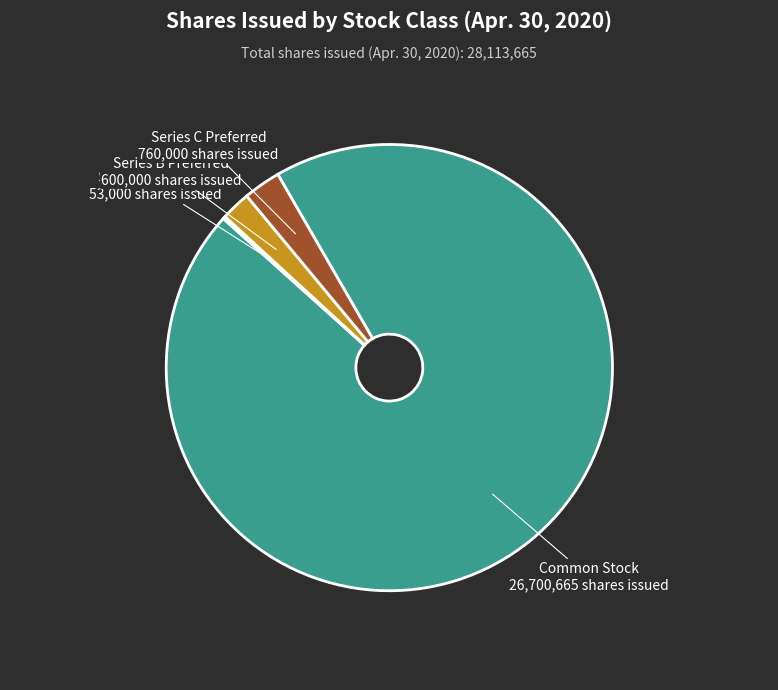

Is there any slice that represents more than half of the pie?

Yes